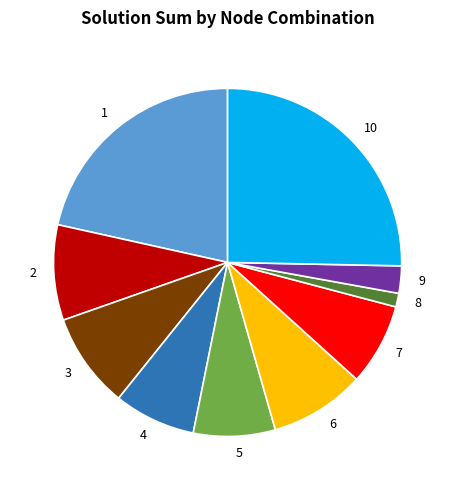

Which category has the smallest portion of the pie?

8